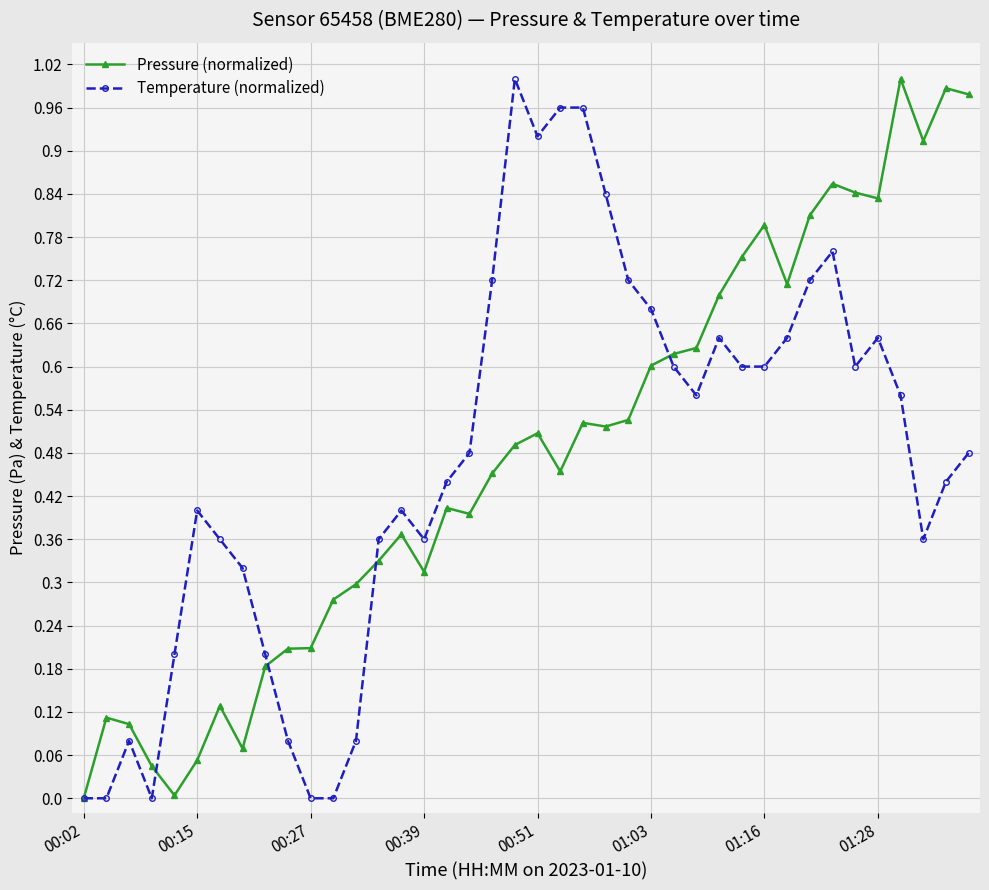

True or false: Pressure (normalized) has more than 0 points higher than both neighbors.

True